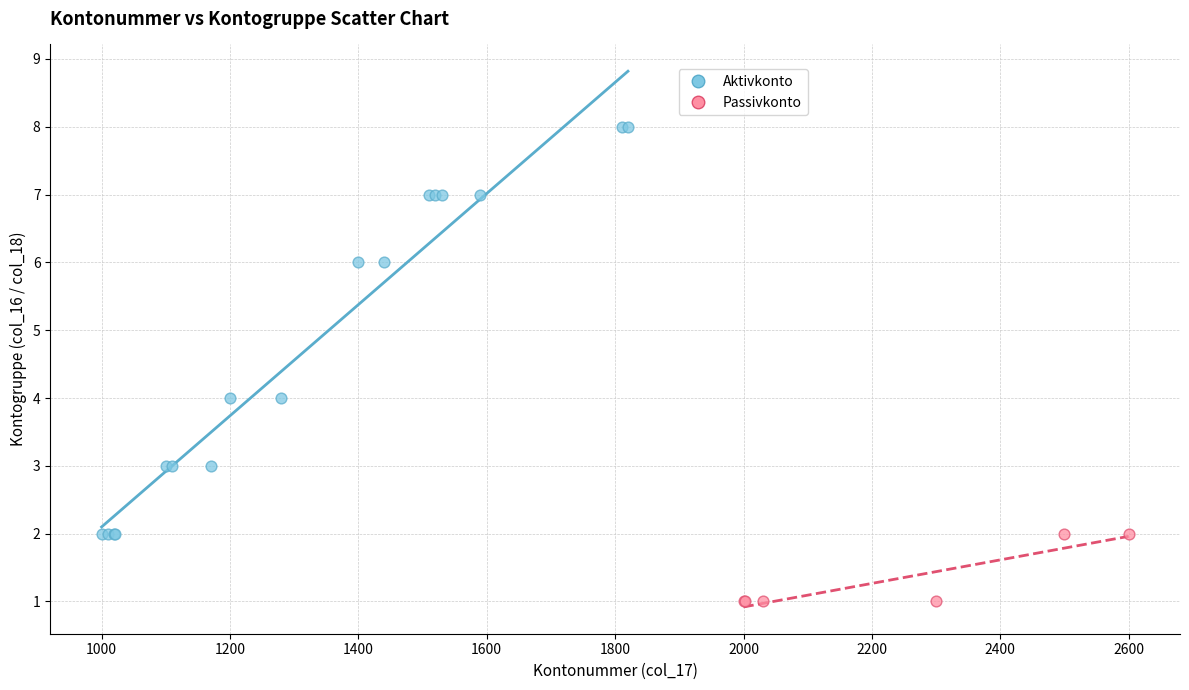

Which series has the widest spread of Y values?

Aktivkonto